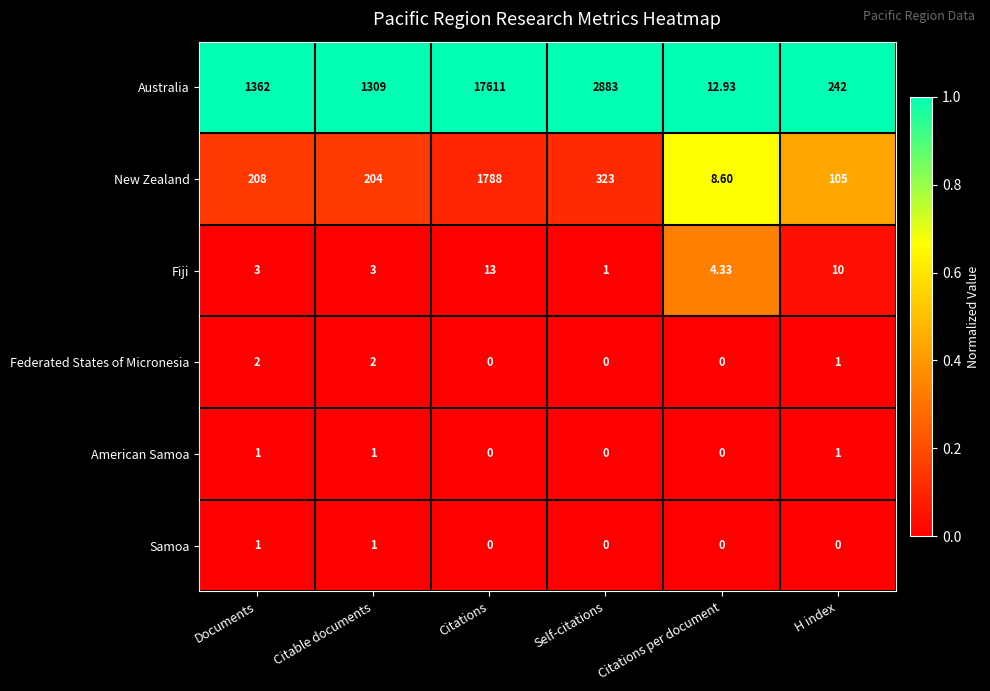

At which category is the sum across all series the highest?

Citations